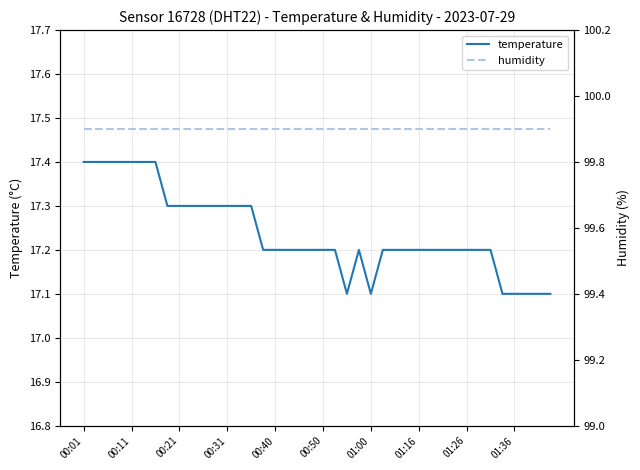

Is it true that temperature equals 17.2 at 01:16?

True